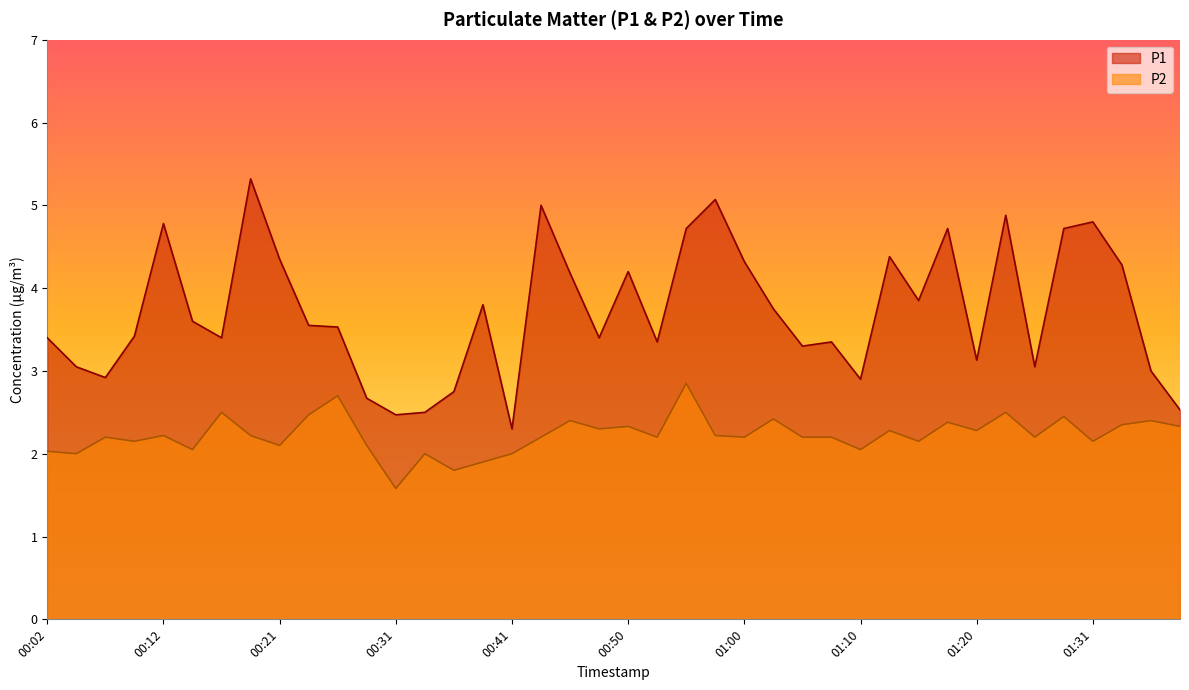

True or false: P1 and P2 intersect in this chart.

False